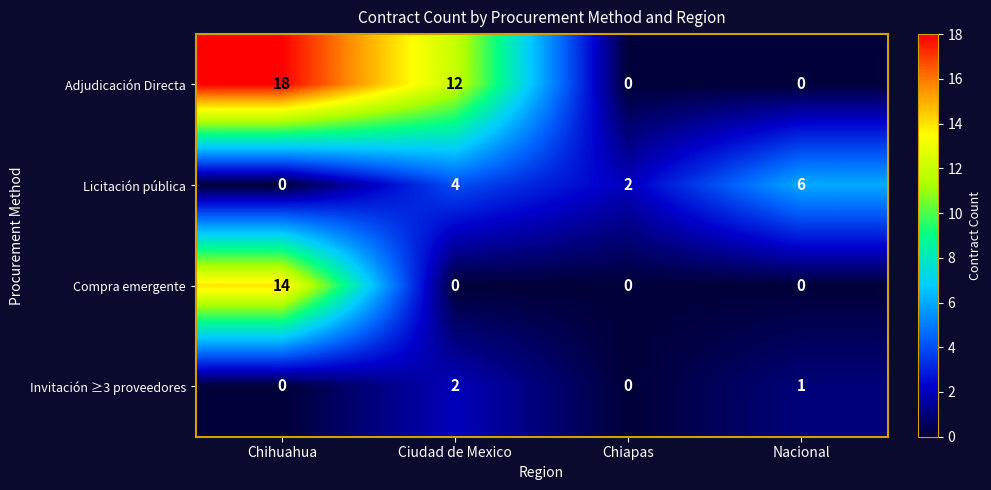

Is it true that Compra emergente equals 0 at Chiapas?

True